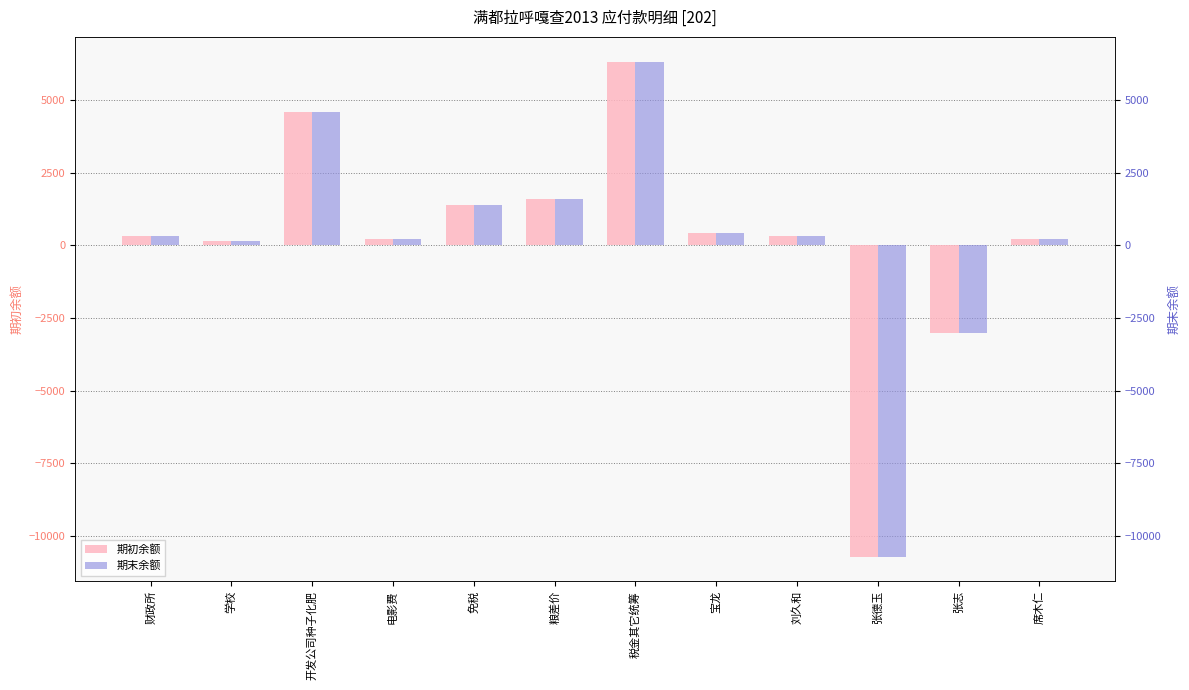

True or false: 期末余额 has a value of 305.0 at 刘久和.

True